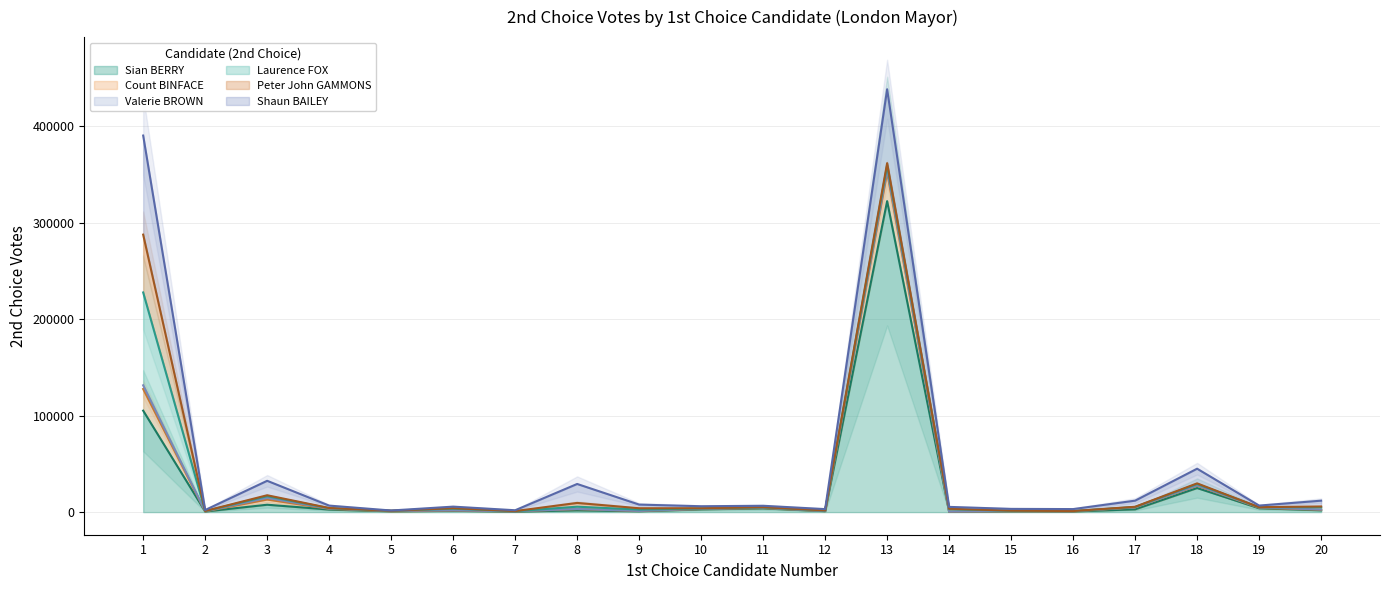

How many values in the Sian BERRY series exceed 1890?

9